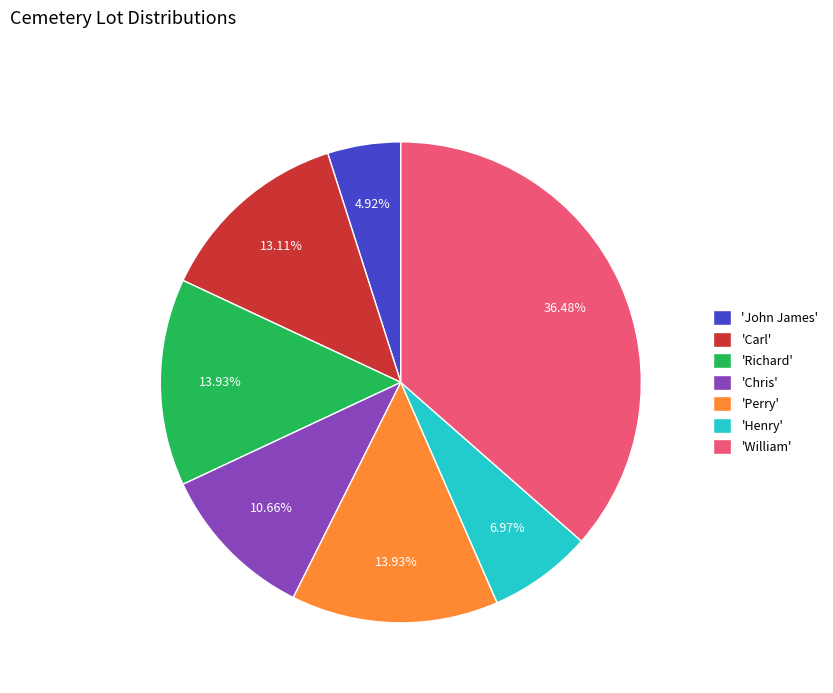

What is the ratio of the value at 'Perry' to the value at 'William'?

0.4